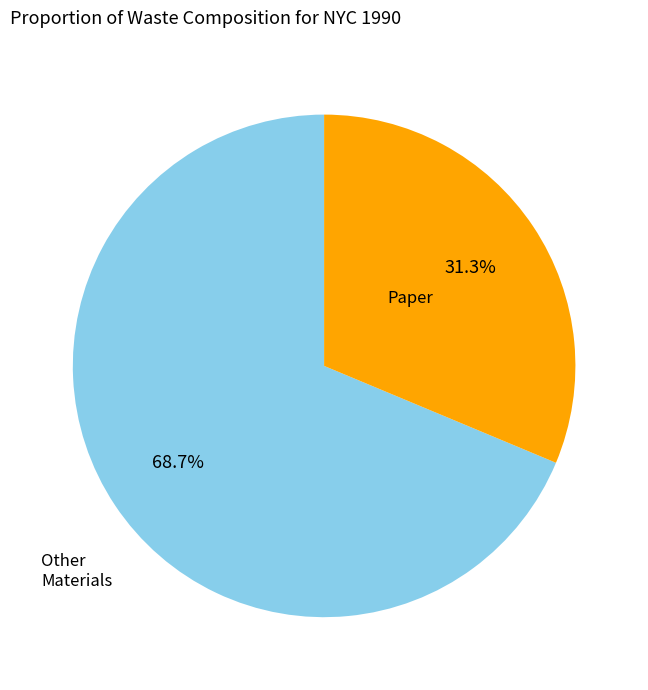

Is there any slice that represents more than half of the pie?

Yes